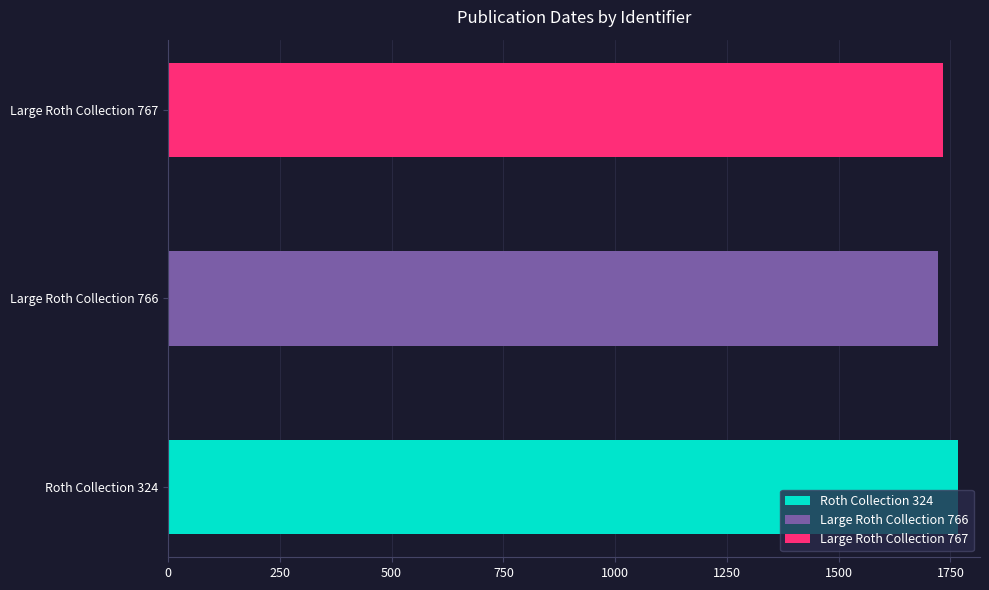

Where does the data first go above 1733?

Roth Collection 324